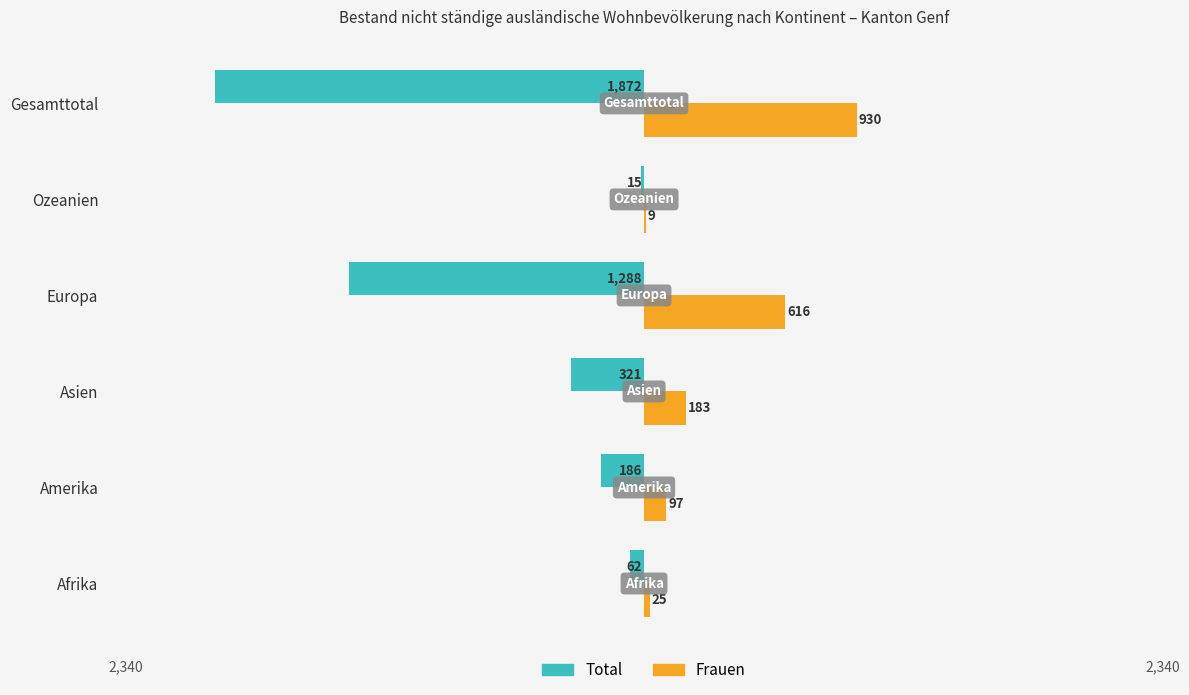

What are all the series names shown in the legend?

Total, Frauen